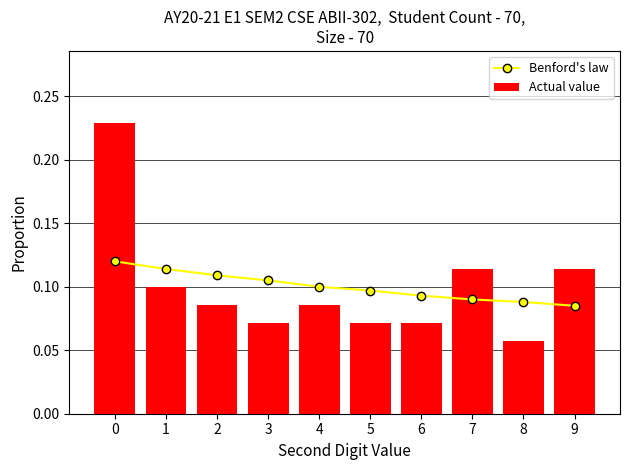

Rank the series at 7 from highest to lowest value.

Actual value, Benford's law